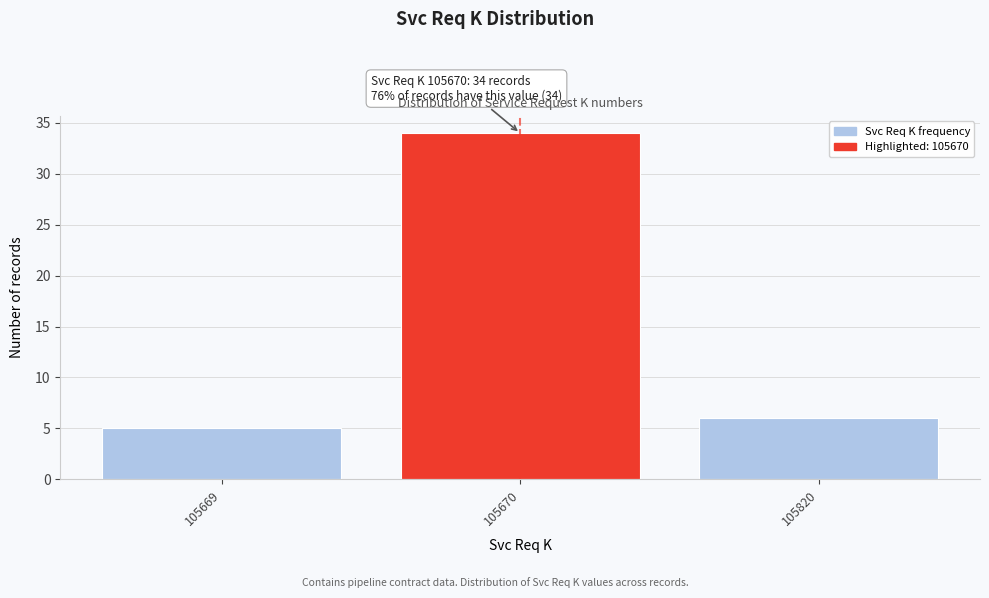

Reading left to right, extract all data points from this chart.

105669=5	105670=34	105820=6